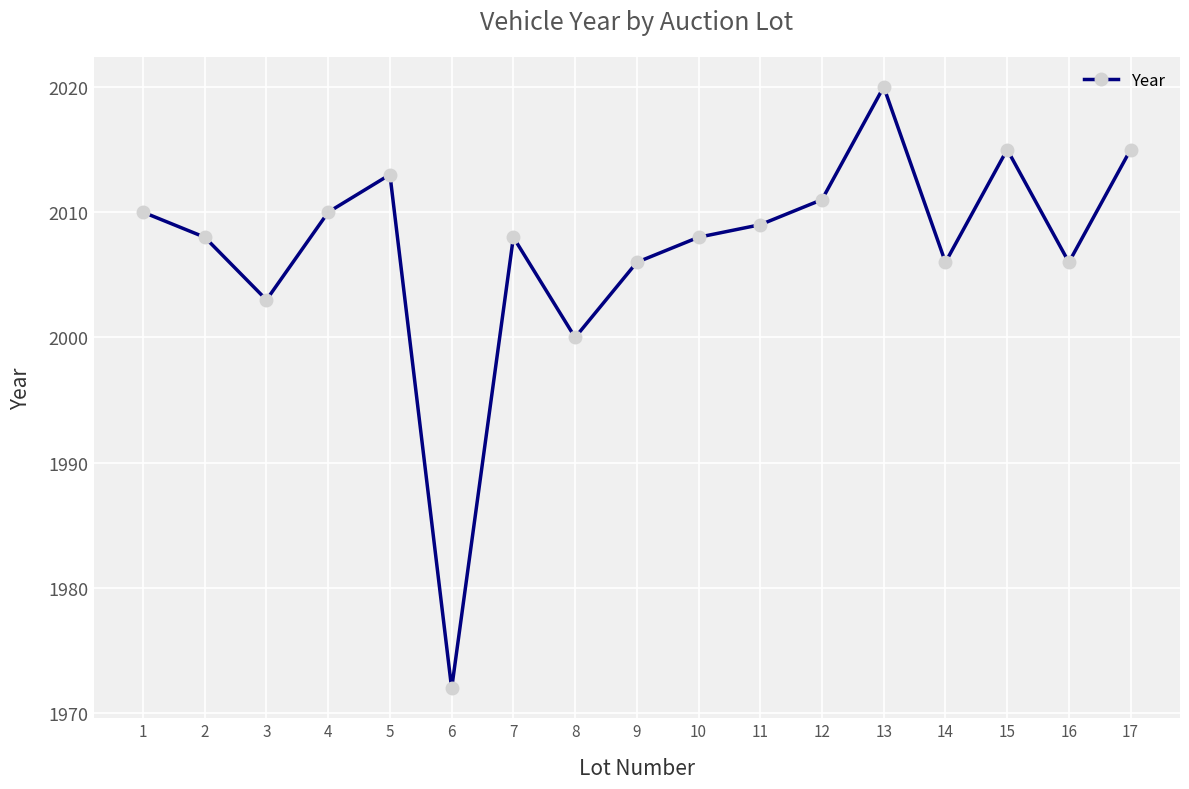

What is the greatest value displayed?

2020